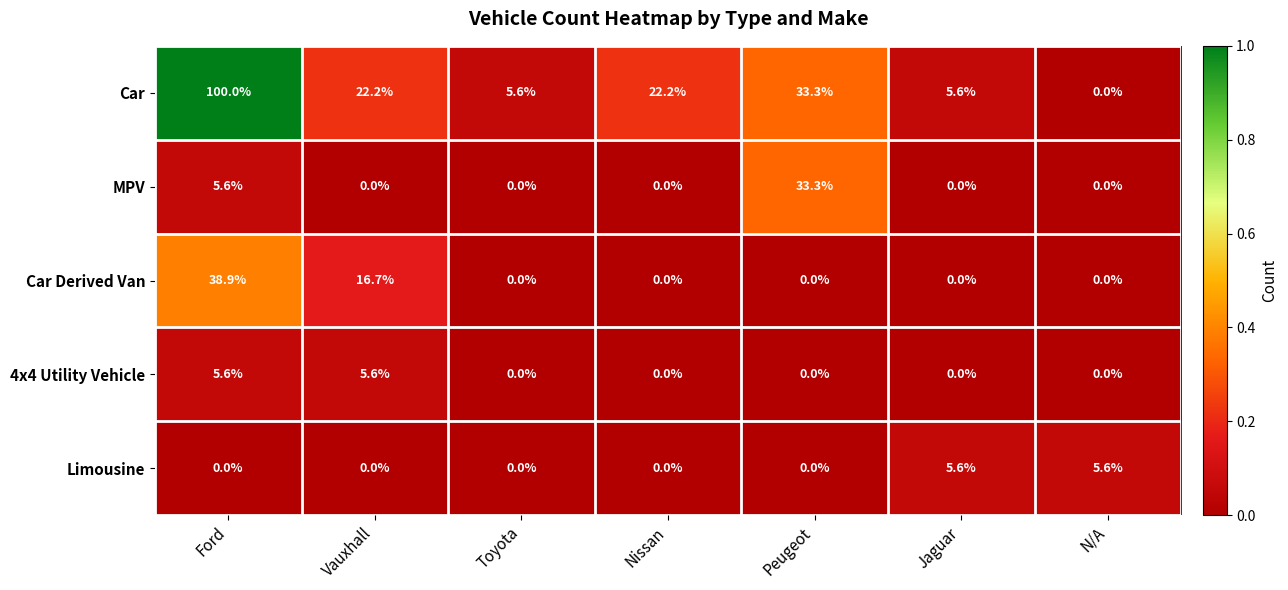

The Car series shows 5.3 at Nissan. True or false?

False